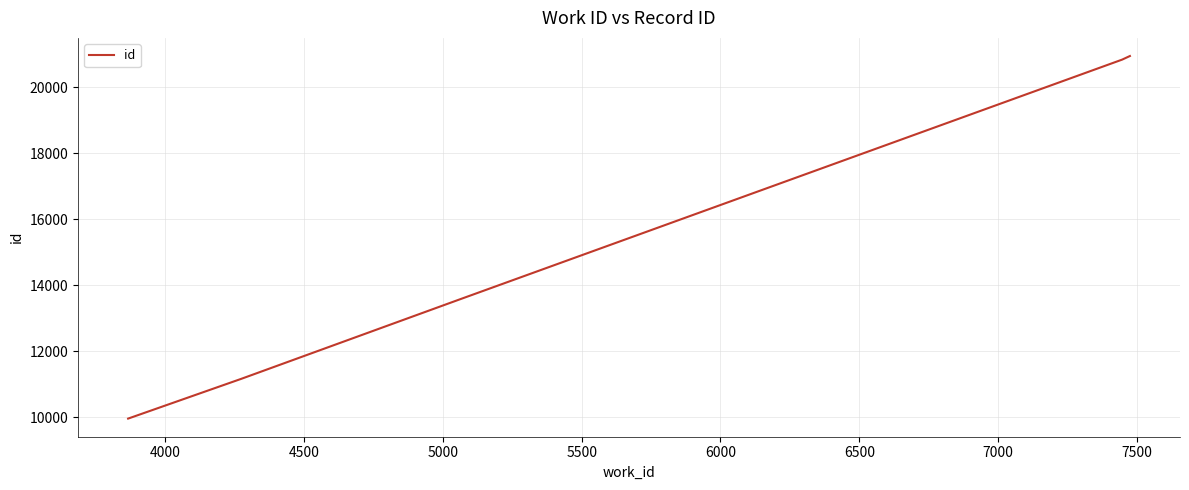

What is the average value?

15300